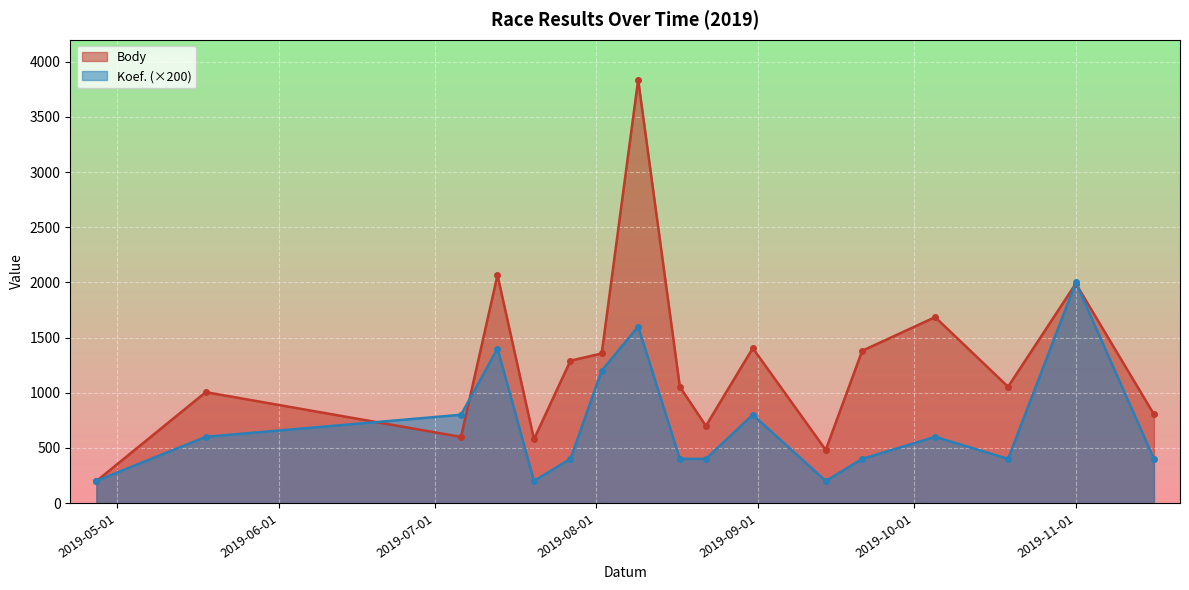

What is the average value of the Koef. series?

706